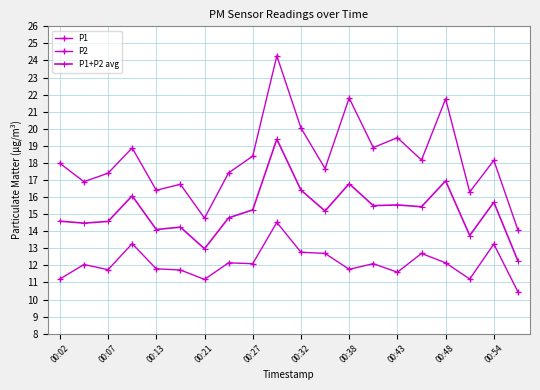

Does the chart have visible grid lines?

Yes